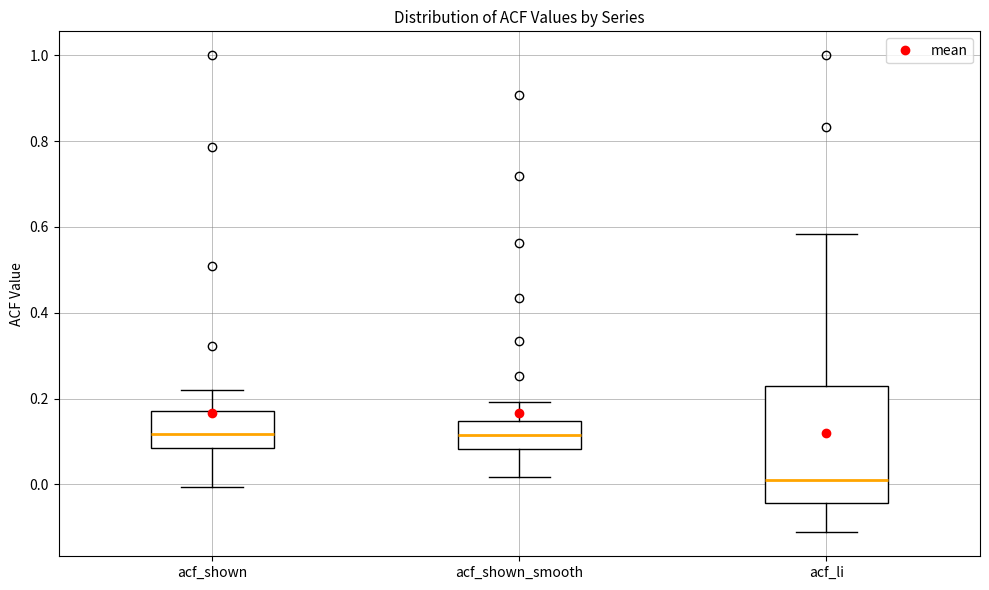

Which box is the tallest, from its lower edge to its upper edge?

acf_li